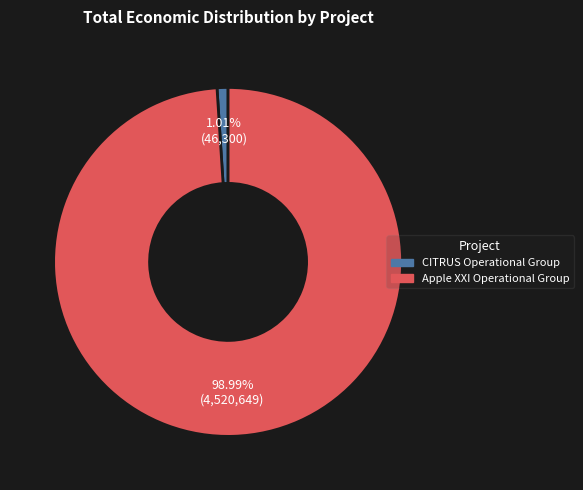

To the nearest percent, what portion does CITRUS Operational Group represent?

1%